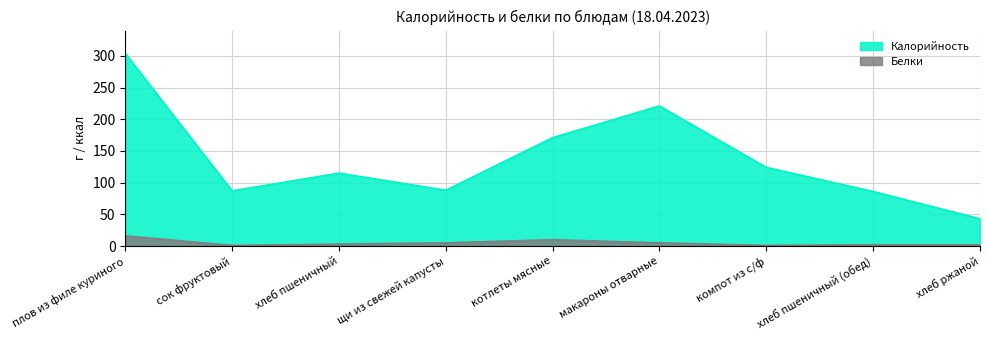

What is the label of the 5th point from the left?

котлеты мясные